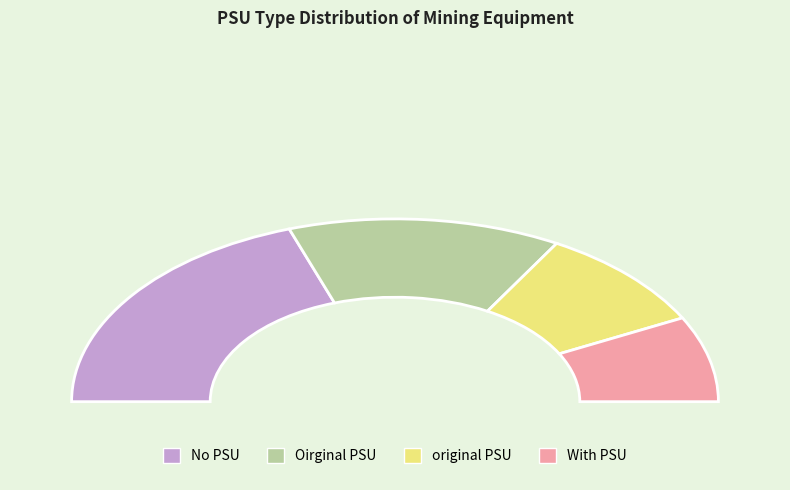

True or false: With PSU accounts for 4% of the total.

False